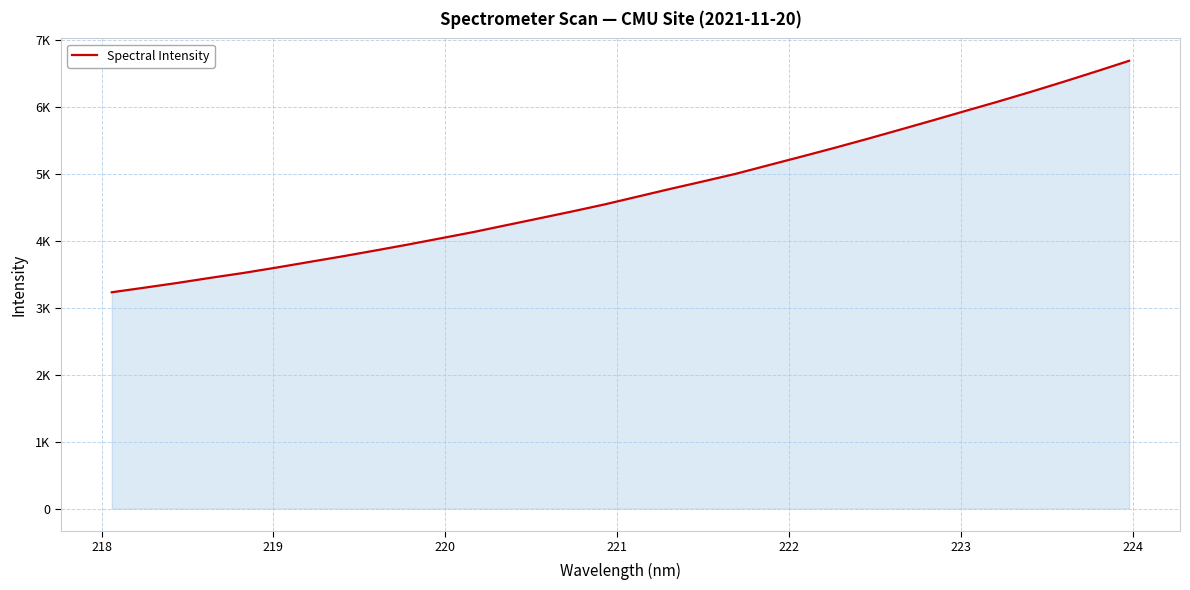

Does the chart have visible grid lines?

Yes